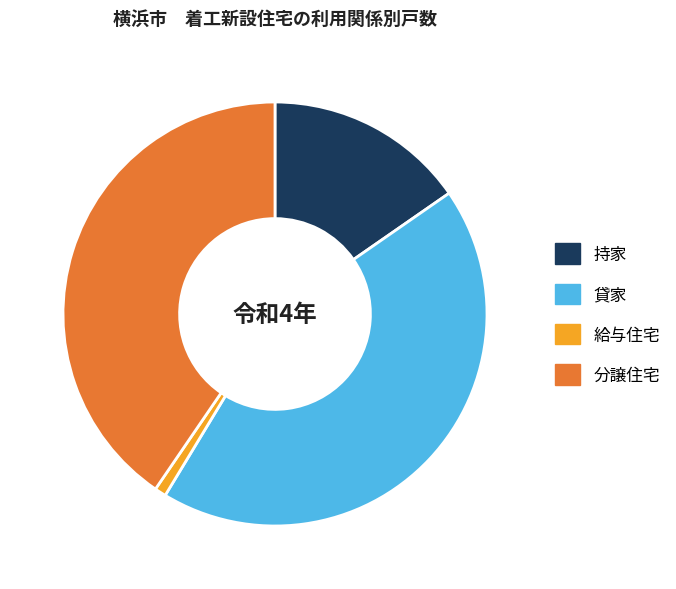

Rank the categories by value from lowest to highest.

給与住宅, 持家, 分譲住宅, 貸家